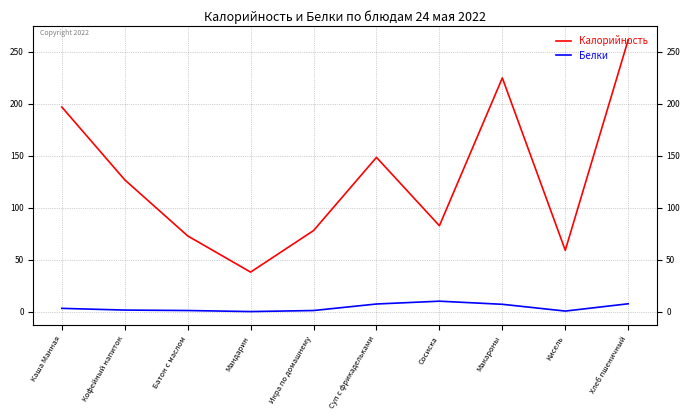

At which category is the sum across all series the highest?

Хлеб пшеничный